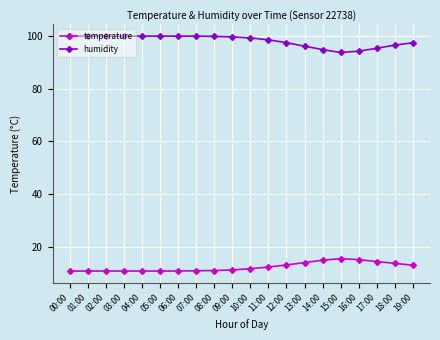

What position from the right is 17:00?

3